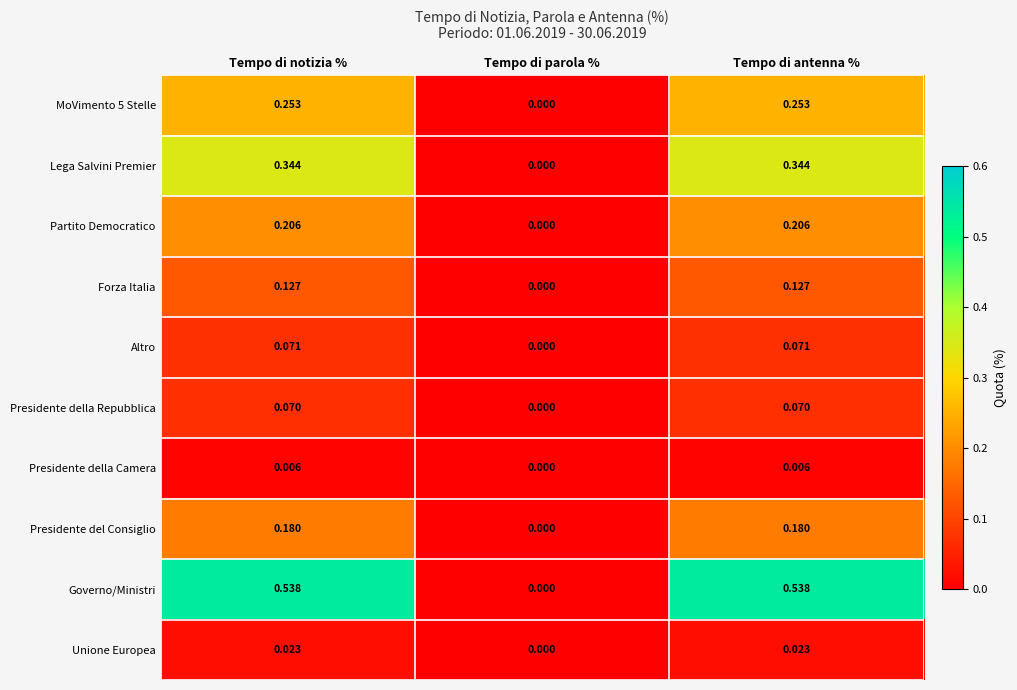

Between Tempo di notizia % and Tempo di parola %, which series saw the biggest shift?

Governo/Ministri